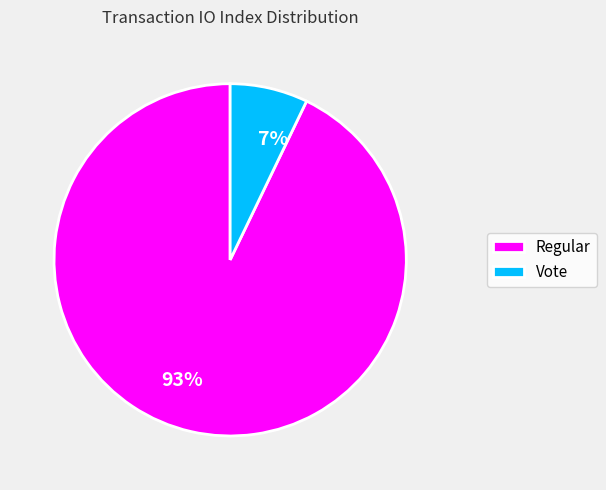

How many segments does this pie chart have?

2